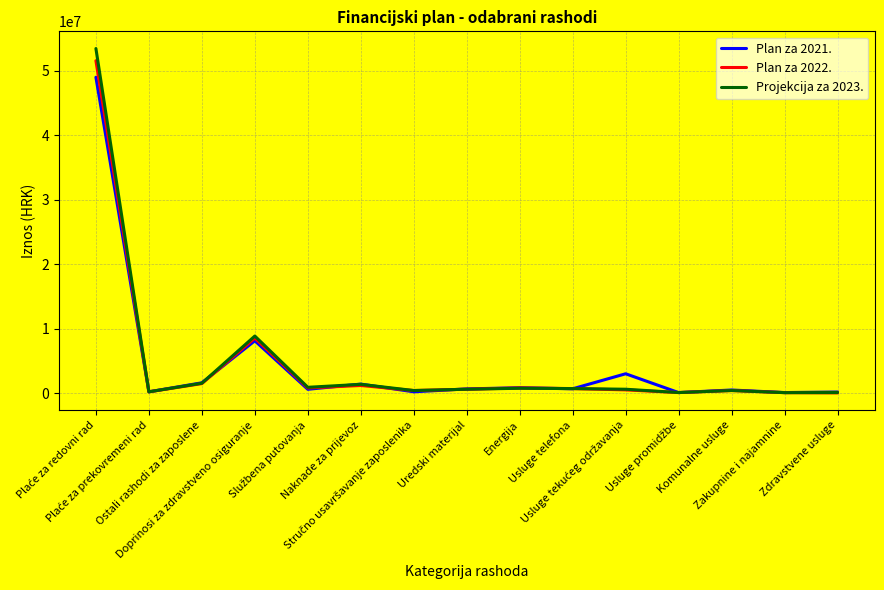

What is the maximum value shown in the chart?

53456080